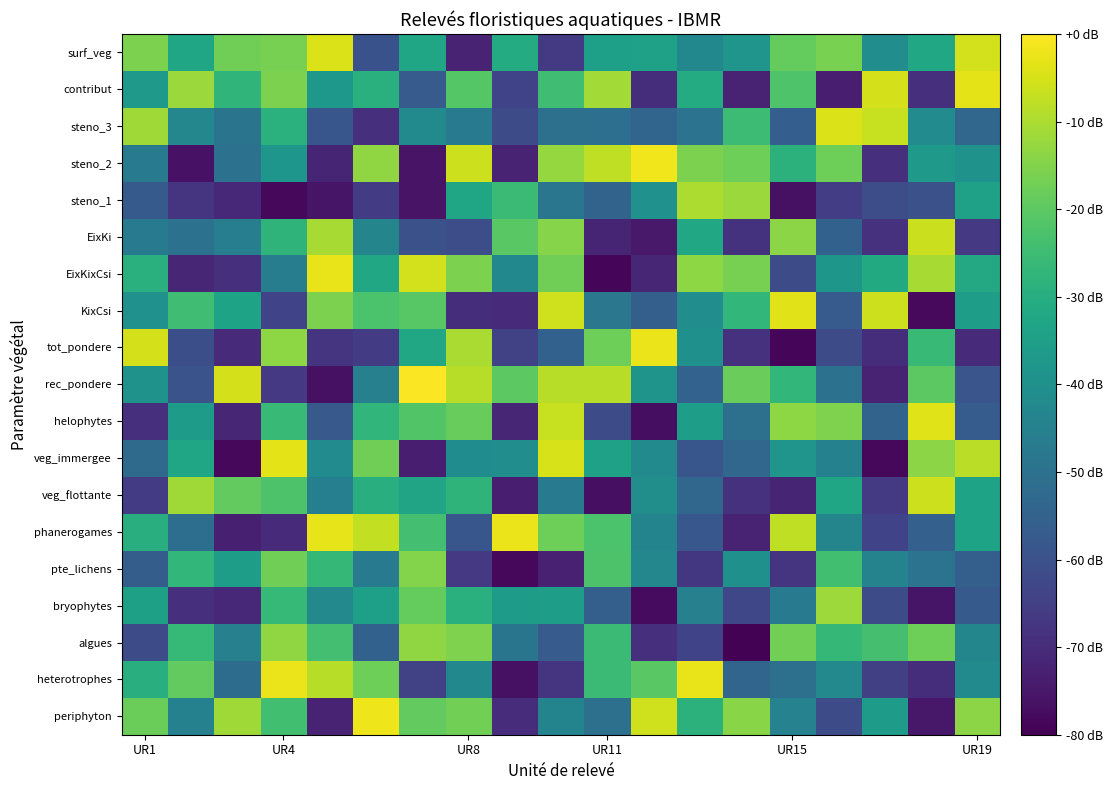

Reading left to right, list all the values displayed in this chart.

periphyton: -18.1	-44.9	-11.3	-24.2	-72.5	-2.0	-19.1	-17.1	-69.8	-44.0	-50.3	-5.9	-28.5	-14.2	-44.5	-61.8	-35.6	-74.9	-13.8
heterotrophes: -29.5	-19.4	-51.6	-2.3	-8.6	-17.7	-64.4	-42.7	-76.5	-67.7	-25.4	-20.4	-2.6	-53.9	-50.4	-42.4	-64.8	-69.6	-41.9
algues: -61.8	-26.4	-45.0	-13.4	-24.0	-55.0	-13.4	-15.6	-49.0	-56.9	-25.4	-68.8	-64.0	-79.4	-17.0	-26.8	-23.6	-17.5	-43.3
bryophytes: -34.5	-68.8	-70.8	-26.5	-42.3	-34.8	-18.8	-29.2	-35.7	-35.3	-55.7	-77.5	-45.1	-62.8	-47.3	-11.7	-61.3	-75.3	-57.5
pte_lichens: -56.5	-27.0	-35.4	-17.3	-26.9	-47.5	-14.9	-66.6	-78.2	-72.8	-22.2	-43.0	-67.1	-39.9	-67.8	-24.3	-44.3	-49.5	-55.9
phanerogames: -29.6	-51.1	-73.0	-70.6	-3.0	-7.3	-24.0	-58.7	-2.5	-17.7	-22.6	-44.1	-58.2	-72.3	-7.8	-43.5	-63.8	-55.5	-33.7
veg_flottante: -65.9	-11.5	-19.3	-22.4	-45.4	-29.8	-33.3	-28.0	-73.2	-46.7	-76.7	-40.5	-53.6	-68.4	-71.7	-33.0	-66.4	-6.0	-33.5
veg_immergee: -52.3	-32.7	-78.2	-3.3	-41.4	-17.4	-73.4	-41.1	-40.7	-5.0	-34.3	-42.1	-58.6	-53.5	-38.3	-44.9	-78.3	-13.9	-8.3
helophytes: -68.8	-35.7	-71.3	-26.2	-57.5	-27.2	-21.8	-18.5	-71.4	-6.7	-61.6	-77.0	-35.6	-50.3	-13.6	-15.3	-54.6	-3.8	-56.7
rec_pondere: -38.8	-59.5	-5.1	-66.8	-76.4	-45.2	-0.6	-8.7	-20.1	-8.7	-8.5	-38.5	-54.7	-18.2	-27.1	-50.1	-72.4	-20.3	-59.0
tot_pondere: -5.1	-60.7	-70.2	-13.5	-67.7	-65.7	-32.0	-10.0	-64.3	-55.2	-17.8	-2.3	-39.9	-68.5	-78.9	-61.6	-69.5	-25.8	-70.3
KixCsi: -39.5	-24.5	-33.5	-64.0	-15.7	-22.8	-20.9	-69.5	-70.1	-5.8	-48.2	-55.9	-40.9	-27.0	-3.6	-57.1	-6.0	-78.0	-35.6
EixKixCsi: -29.3	-71.5	-68.8	-46.5	-2.7	-32.3	-5.4	-15.7	-42.6	-17.2	-78.6	-71.3	-13.6	-16.3	-61.4	-37.5	-31.5	-10.6	-31.8
EixKi: -47.0	-50.1	-45.9	-27.8	-10.6	-43.7	-60.2	-61.1	-20.3	-14.7	-71.6	-74.7	-32.4	-68.3	-14.0	-55.2	-68.5	-6.3	-66.8
steno_1: -57.2	-67.7	-70.8	-78.3	-75.6	-66.0	-75.7	-32.7	-25.5	-48.5	-54.6	-39.6	-10.0	-11.9	-76.5	-65.5	-61.1	-60.0	-34.3
steno_2: -46.7	-76.1	-50.1	-38.1	-71.9	-13.3	-75.8	-6.0	-72.1	-12.5	-7.8	-1.6	-15.8	-17.6	-28.6	-17.7	-69.2	-37.1	-38.9
steno_3: -11.4	-43.0	-49.2	-28.8	-58.7	-68.8	-41.8	-46.6	-61.4	-50.6	-50.7	-53.8	-49.6	-25.1	-56.2	-4.1	-6.7	-41.5	-53.7
contribut: -37.2	-12.1	-27.8	-15.6	-37.4	-29.4	-56.9	-21.2	-63.8	-24.4	-11.1	-69.4	-30.8	-72.4	-21.9	-73.2	-5.1	-69.0	-3.3
surf_veg: -15.9	-32.5	-17.4	-16.4	-4.3	-59.7	-32.8	-72.4	-30.7	-66.3	-34.8	-34.2	-42.7	-38.2	-18.9	-16.1	-40.6	-32.0	-5.5